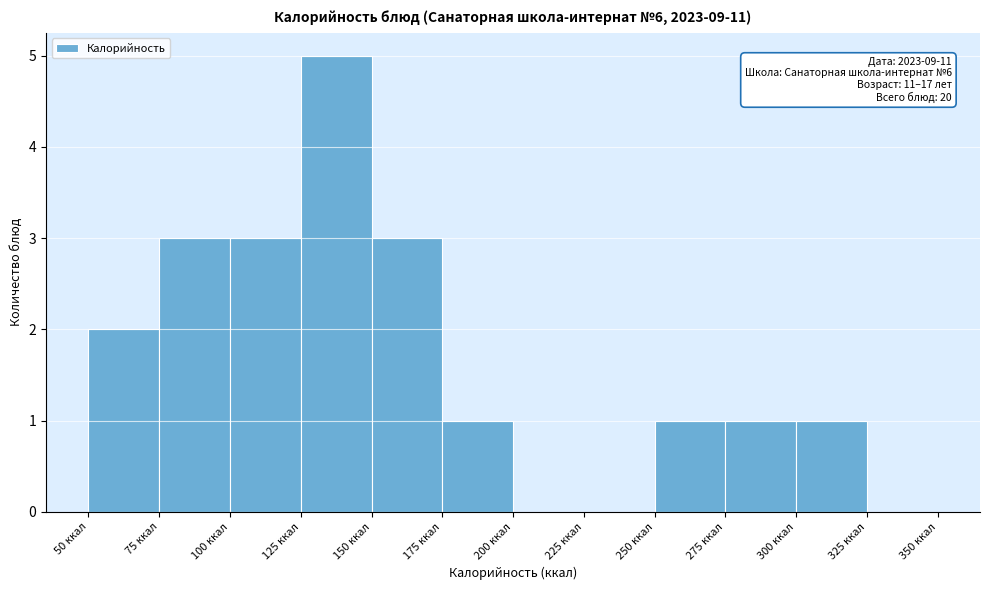

Which range on the x-axis has the tallest bar?

125 to 150